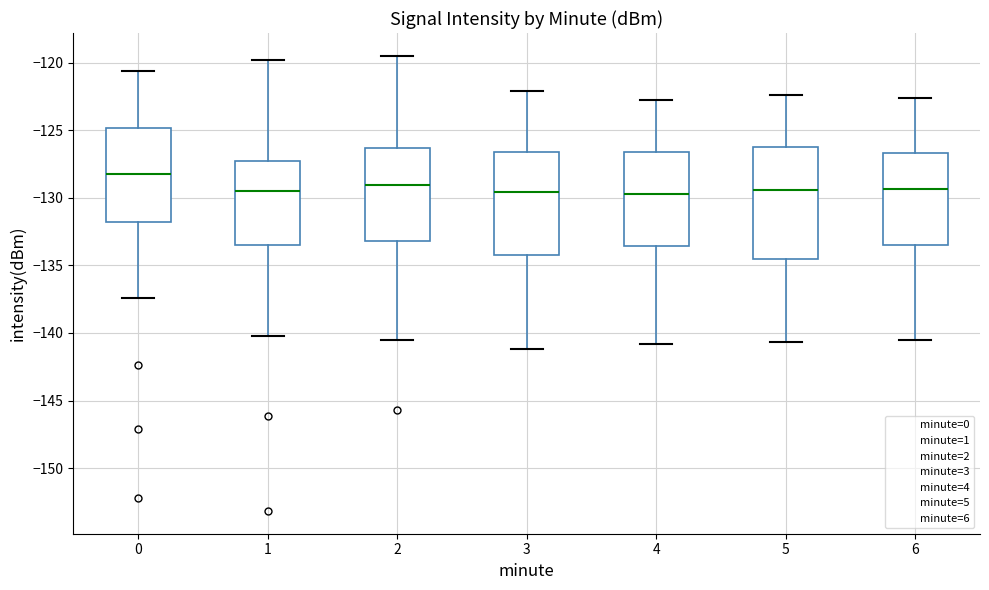

Which box has the highest median line?

0